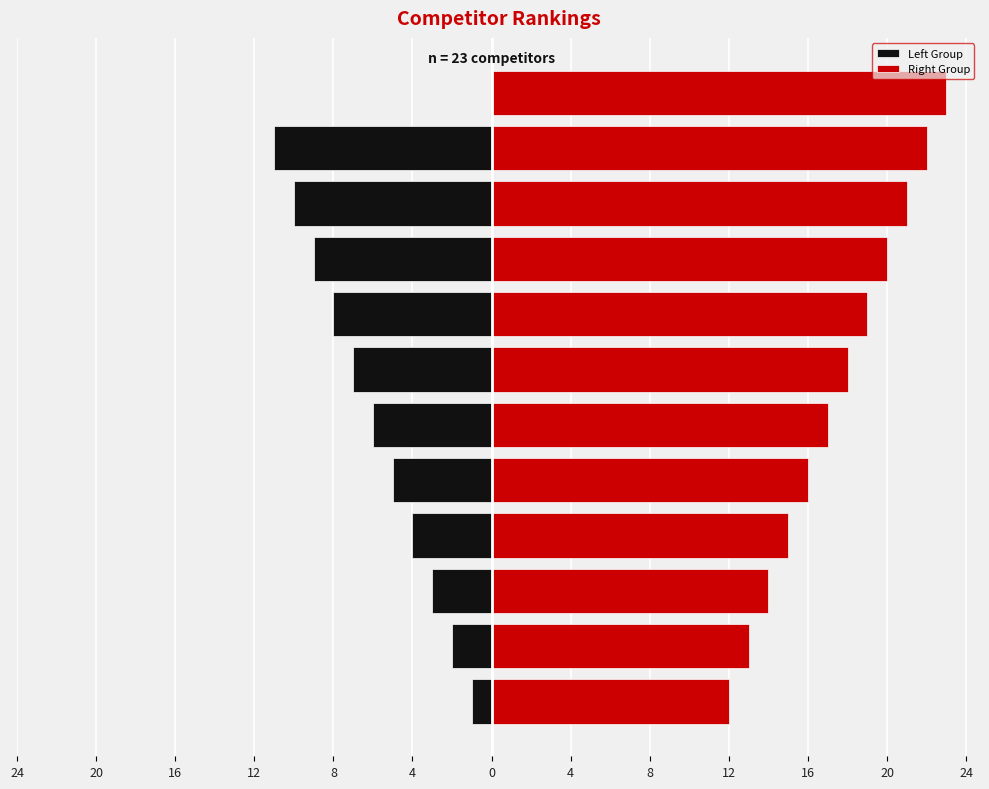

Reading left to right, transcribe all the data shown in this chart.

1	2	3	4	5	6	7	8	9	10	11	12	13	14	15	16	17	18	19	20	21	22	23